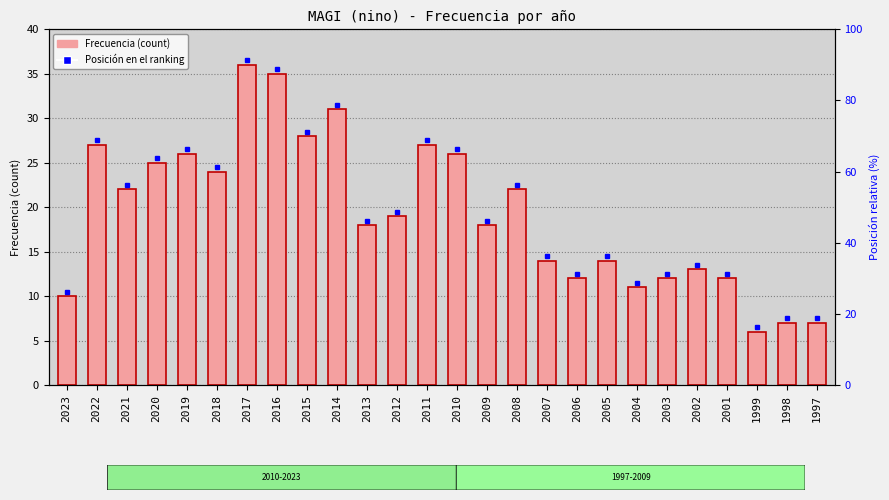

Which category has the lowest value across all series?

1999